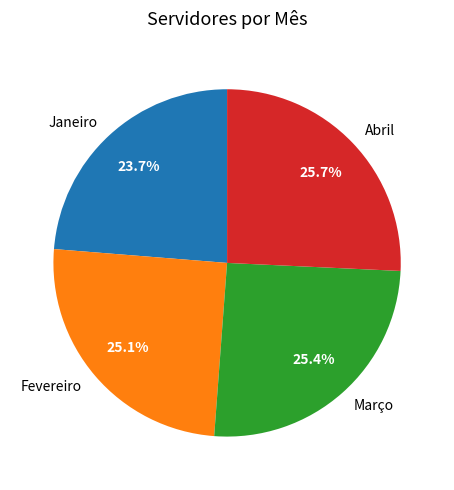

To the nearest percent, what is the difference between the largest and smallest slice percentages?

2%